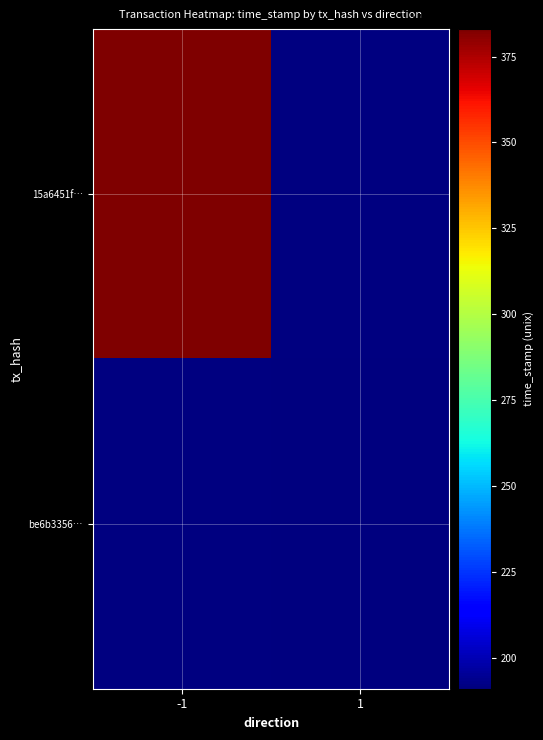

How many data points does each series have?

2